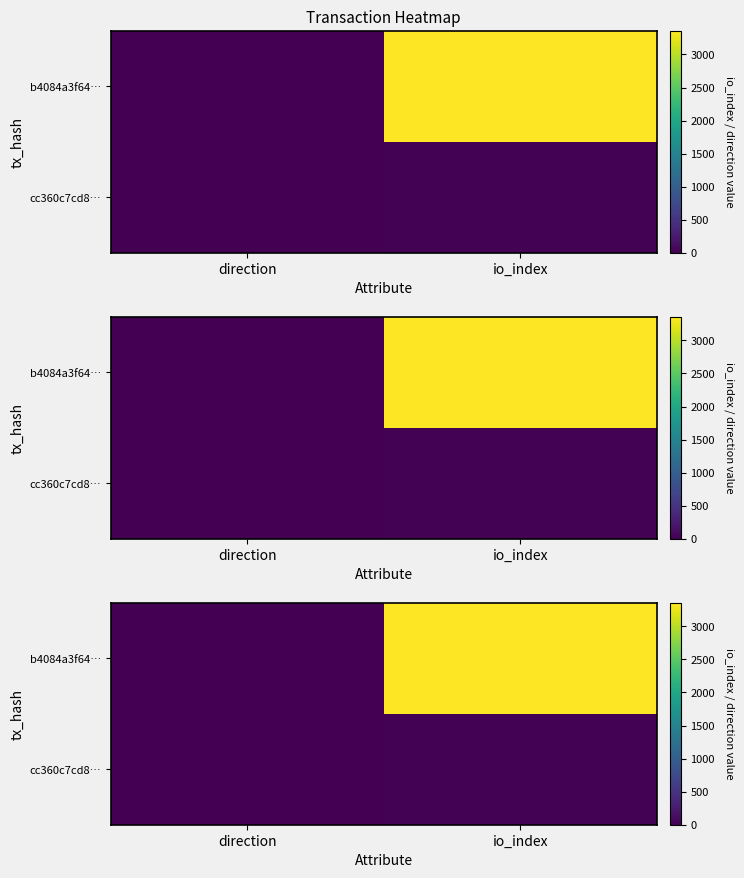

At which label is cc360c7cd8… closest to 8?

direction